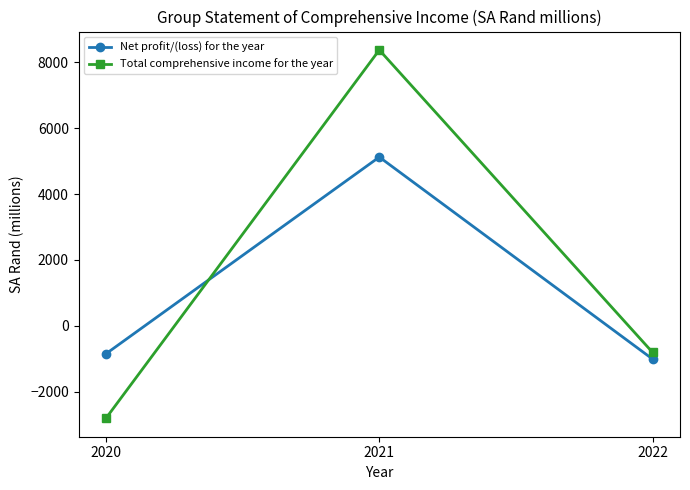

What is the sum of all Total comprehensive income for the year values?

4757